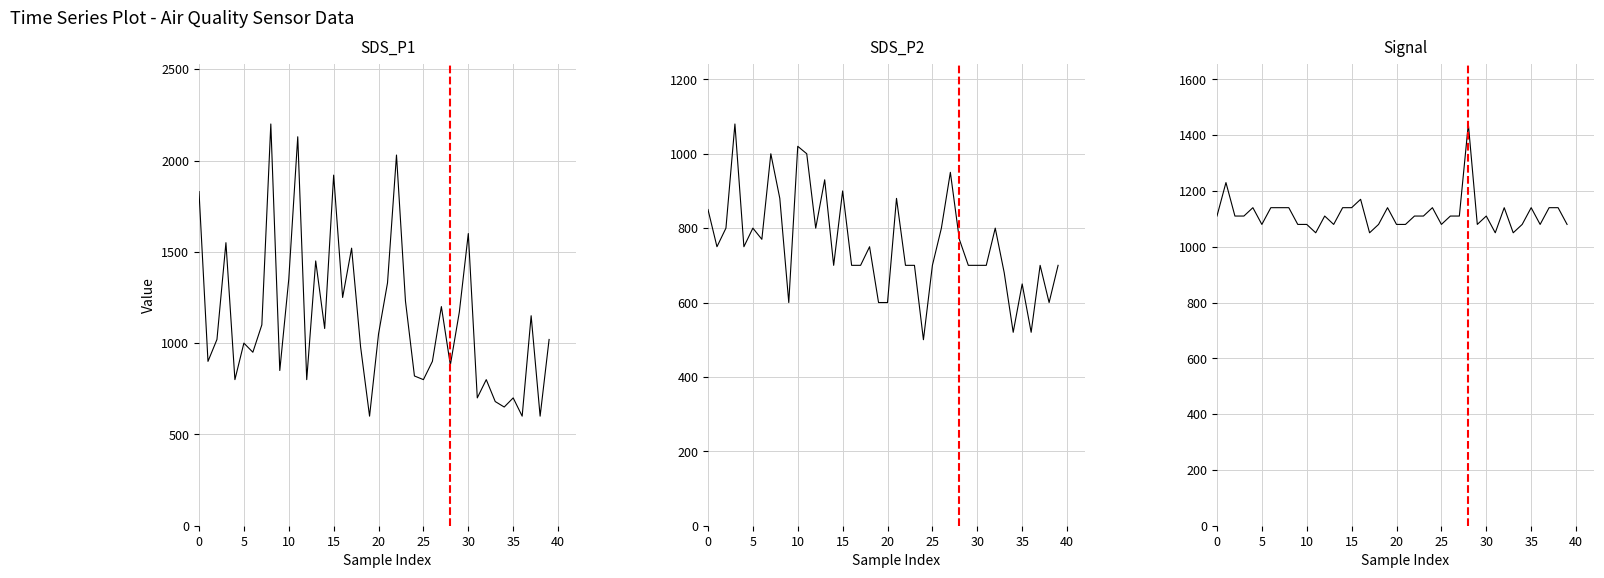

What are all the series names shown in the legend?

SDS_P1, SDS_P2, Signal